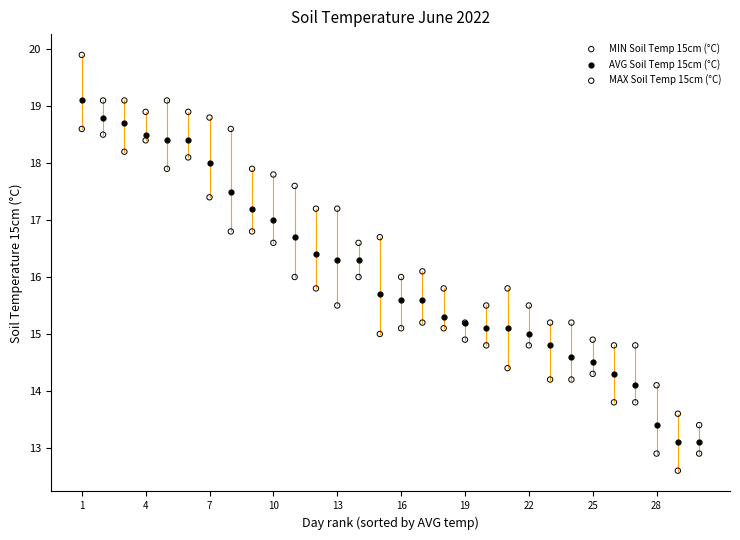

Which series has the largest Y range (max minus min)?

MAX Soil Temp 15cm (°C)